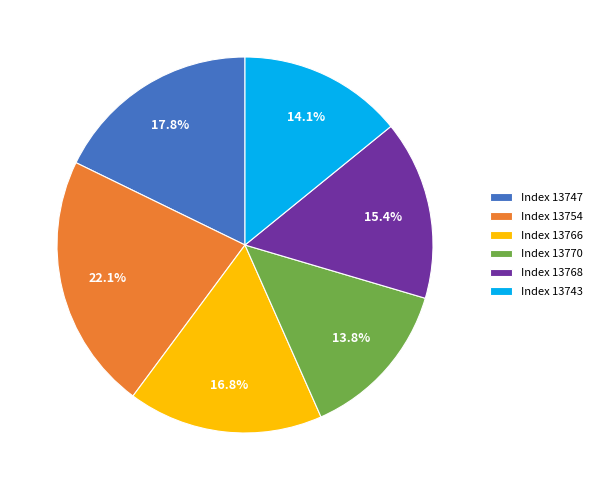

Combined, what portion of the pie is Index 13770 and Index 13743?

27.9%